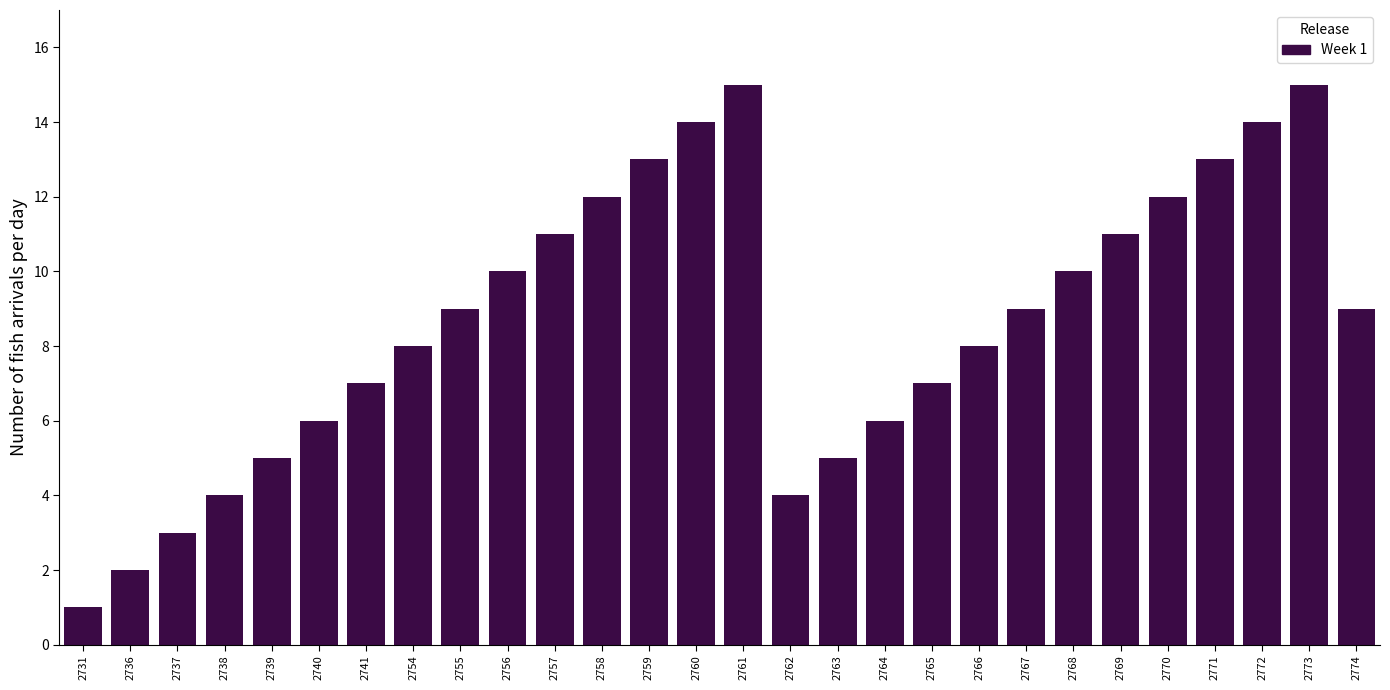

Reading left to right, what are all the values shown in this chart?

2731=1	2736=2	2737=3	2738=4	2739=5	2740=6	2741=7	2754=8	2755=9	2756=10	2757=11	2758=12	2759=13	2760=14	2761=15	2762=4	2763=5	2764=6	2765=7	2766=8	2767=9	2768=10	2769=11	2770=12	2771=13	2772=14	2773=15	2774=9